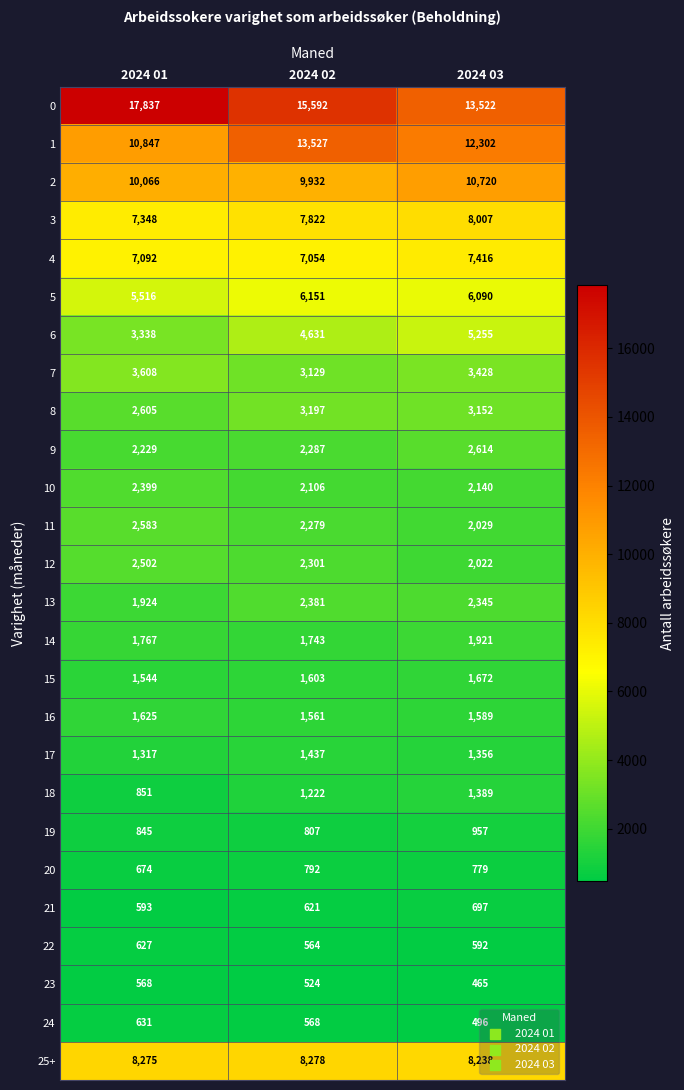

What is the difference between the maximum and minimum values in the 12 series?

480